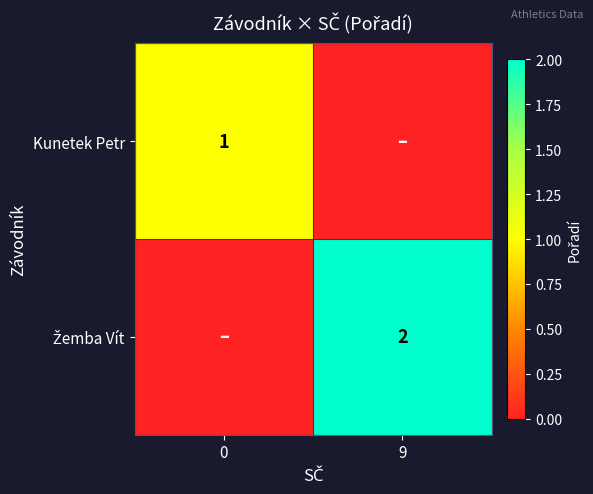

What is the sum of all Žemba Vít values?

2